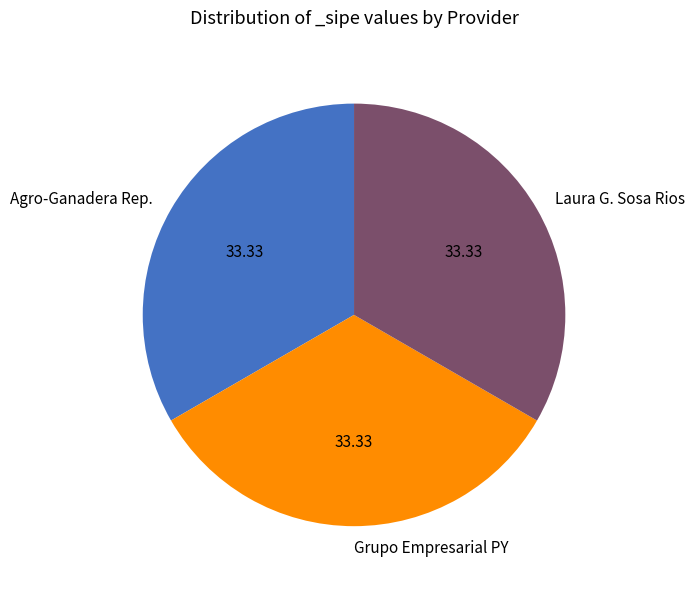

Is Agro-Ganadera Rep. the majority of the pie?

No